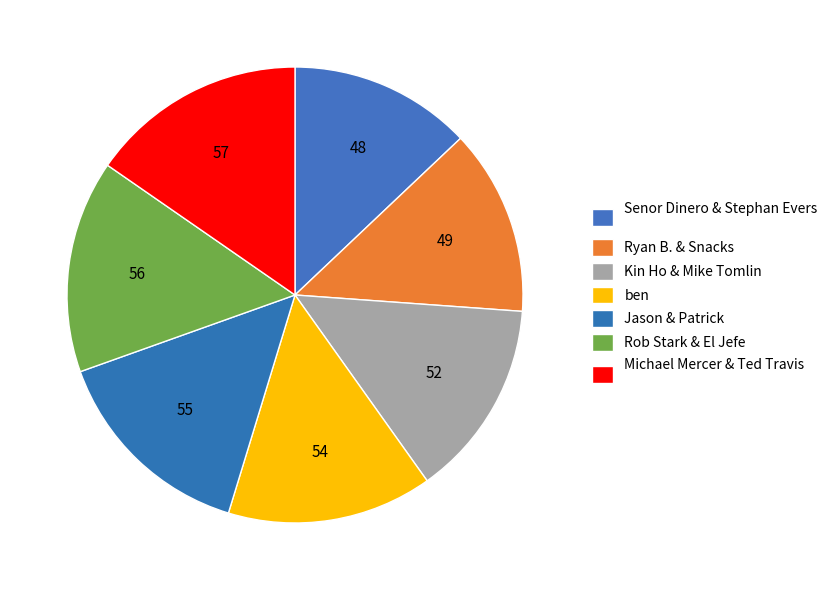

How many slices are in this pie chart?

7